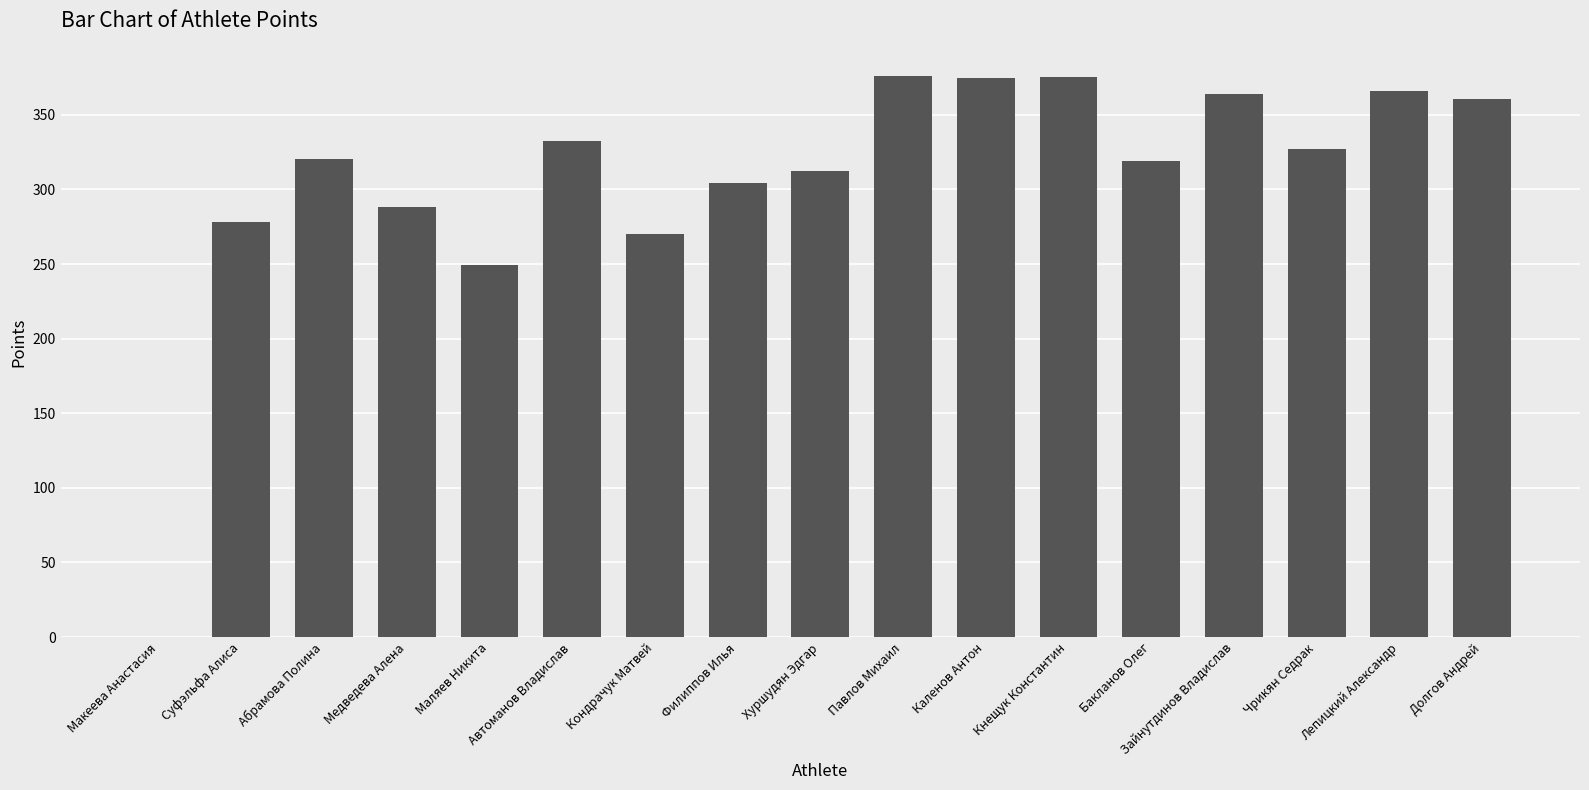

What is the sum of all values?

5219.6